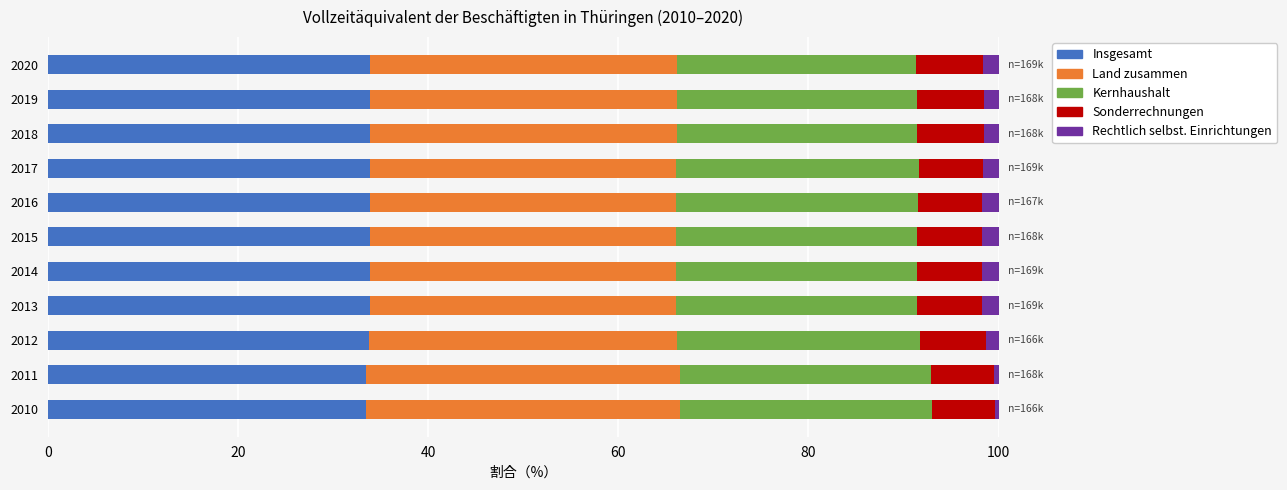

How many categories are shown in the chart?

11